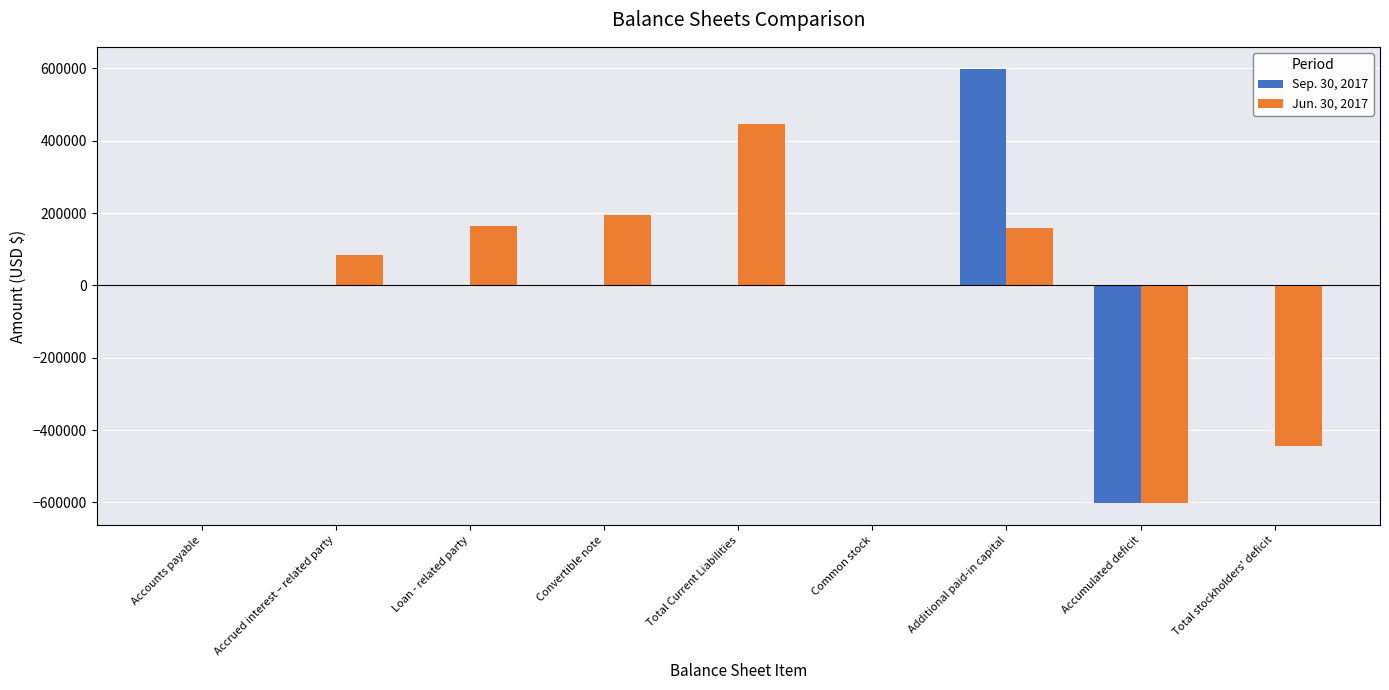

Are the bars grouped side by side (vs. stacked)?

Yes